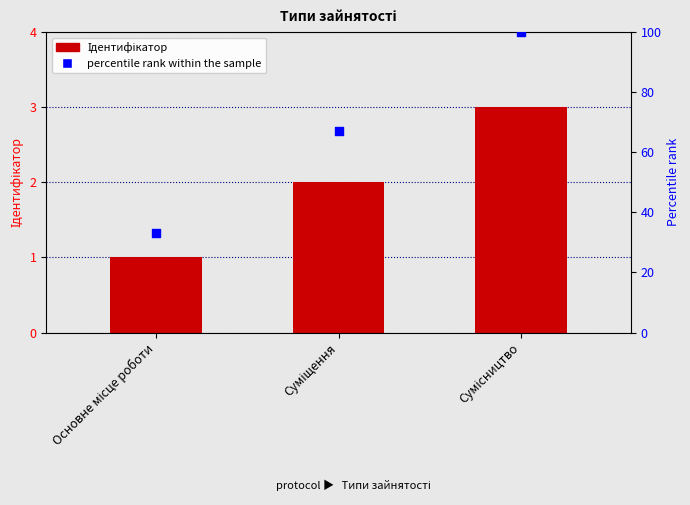

Which series reaches the minimum Y coordinate?

Ідентифікатор